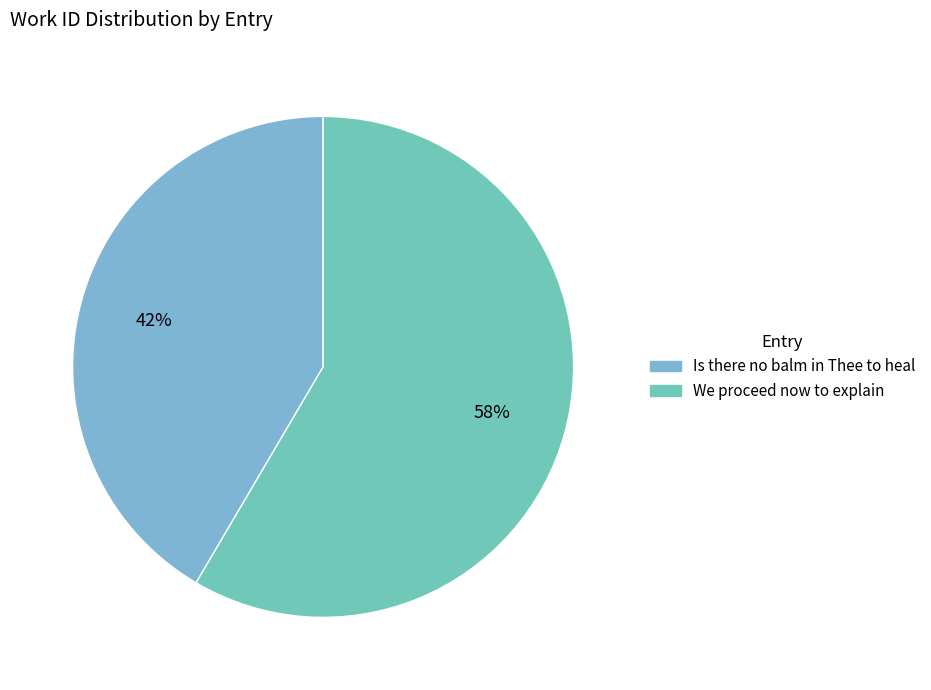

How many slices are in this pie chart?

2